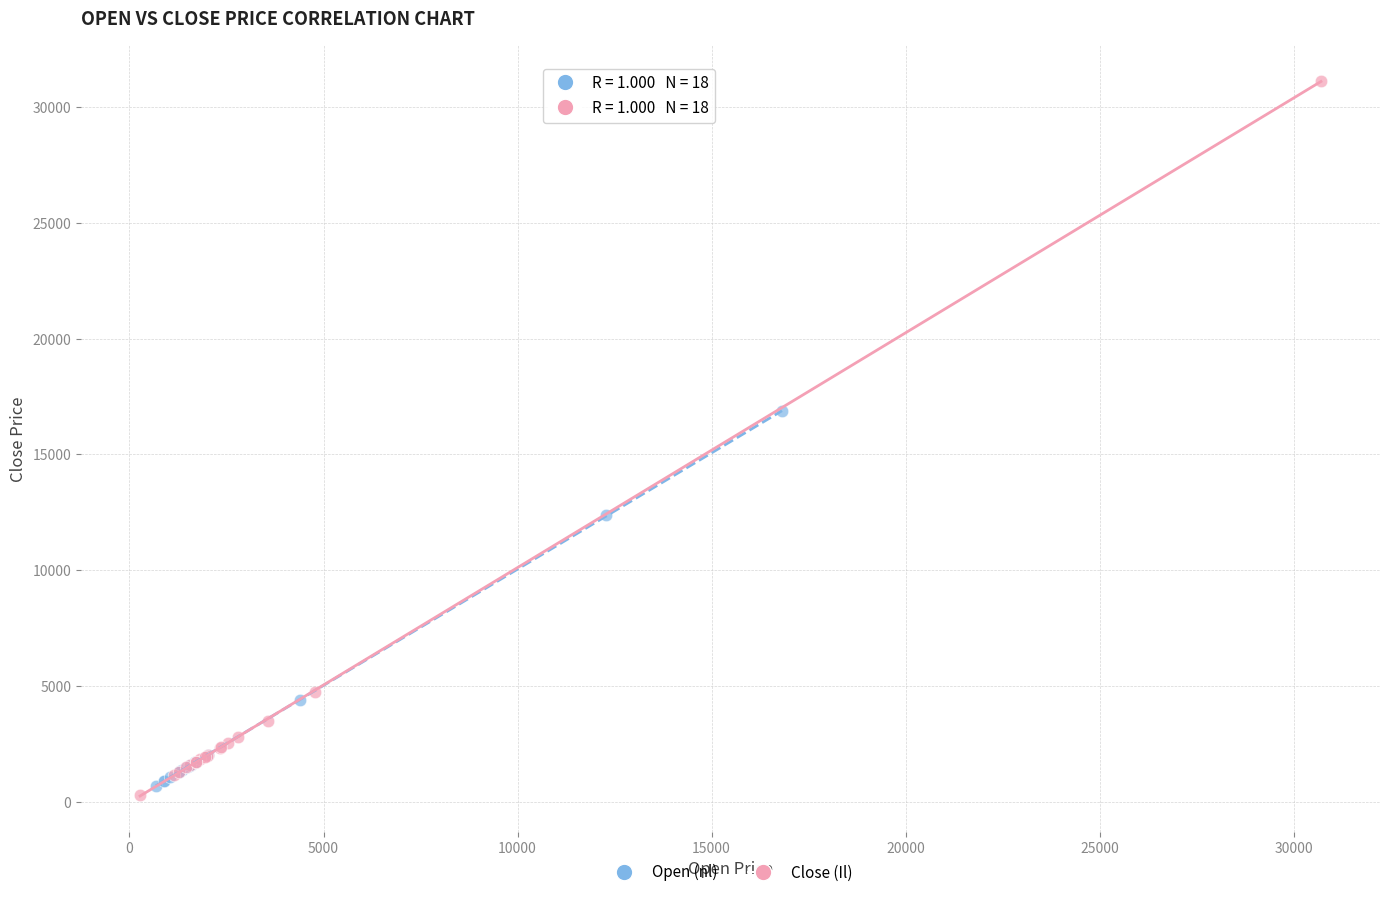

Which series contains the highest Y value?

Close (Il)